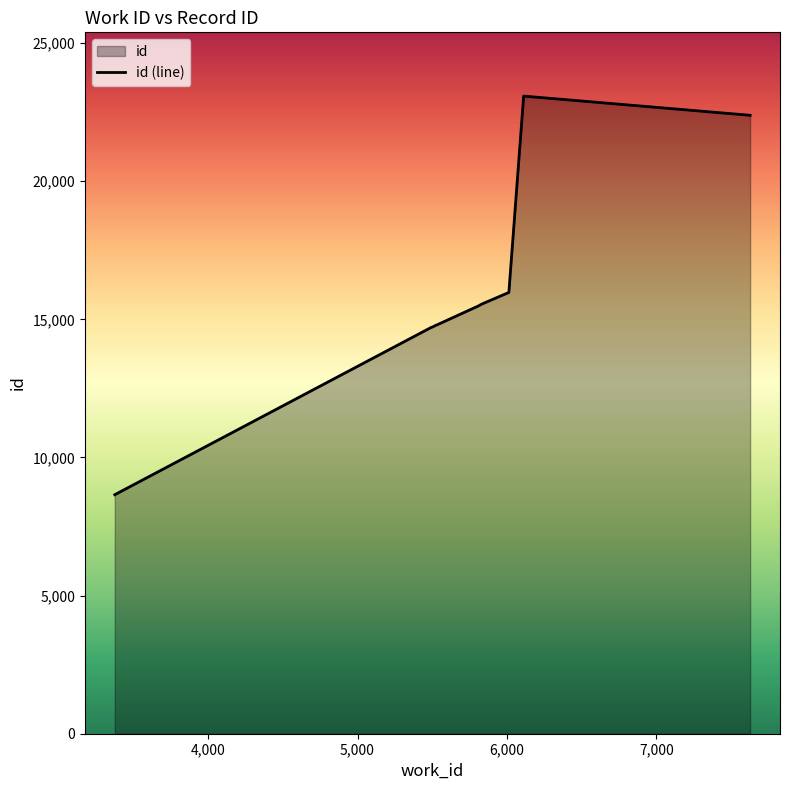

What is the minimum value shown in the chart?

8652